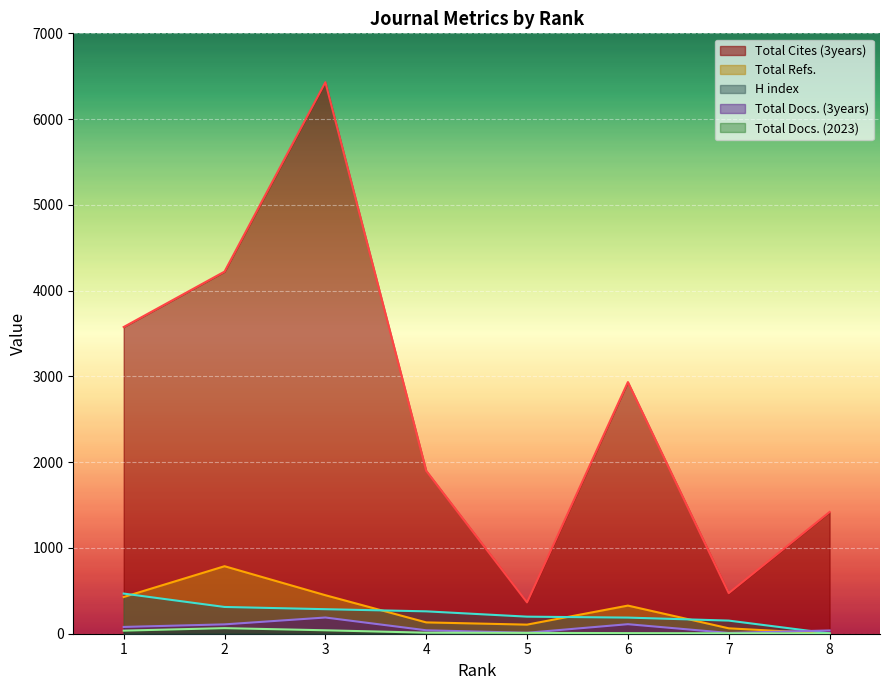

List the labels in order of Total Docs. (3years) value, smallest first.

7, 5, 8, 4, 1, 2, 6, 3